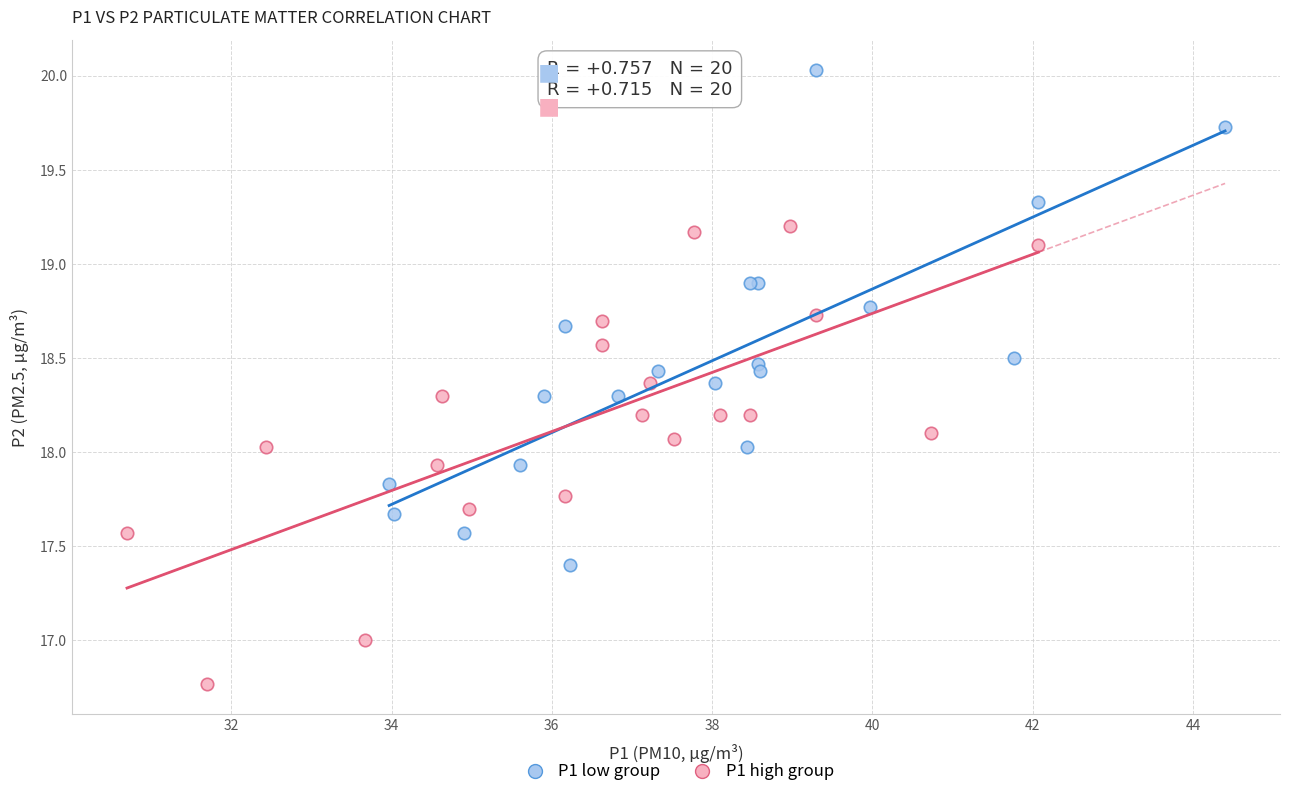

Which series has the largest Y range (max minus min)?

P1 low group